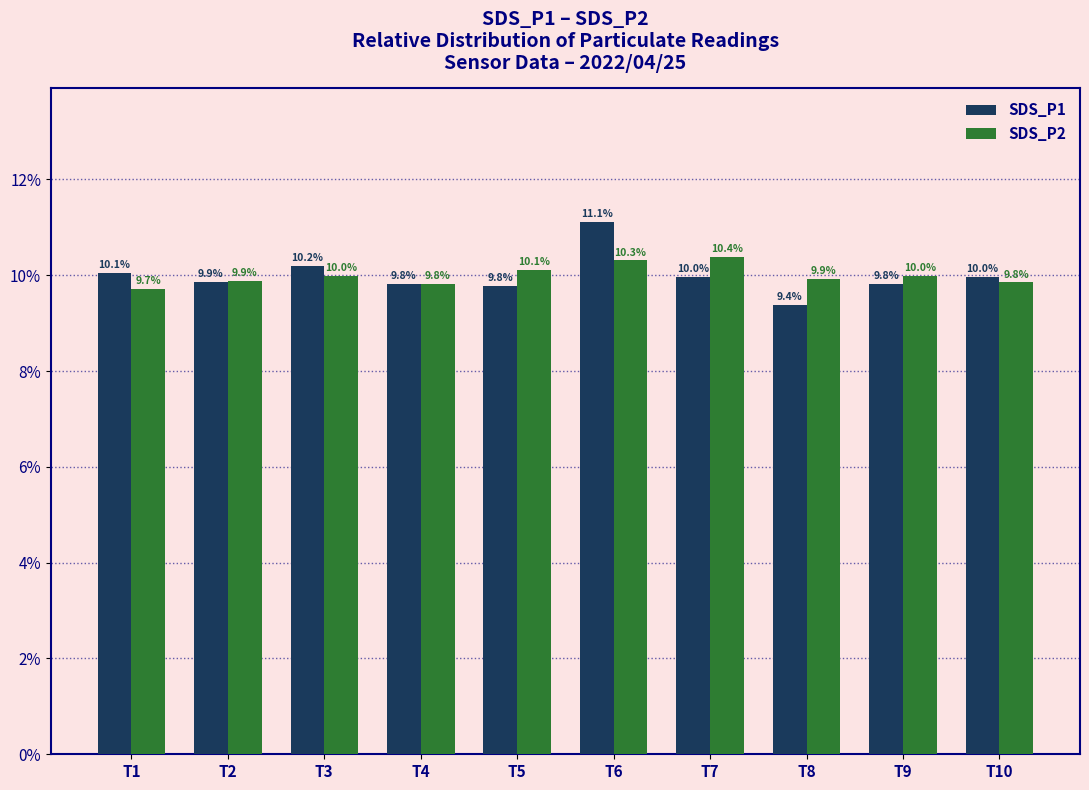

Reading left to right, extract all data points from this chart.

SDS_P1: T1=10.1	T2=9.9	T3=10.2	T4=9.8	T5=9.8	T6=11.1	T7=10.0	T8=9.4	T9=9.8	T10=10.0
SDS_P2: T1=9.7	T2=9.9	T3=10.0	T4=9.8	T5=10.1	T6=10.3	T7=10.4	T8=9.9	T9=10.0	T10=9.8